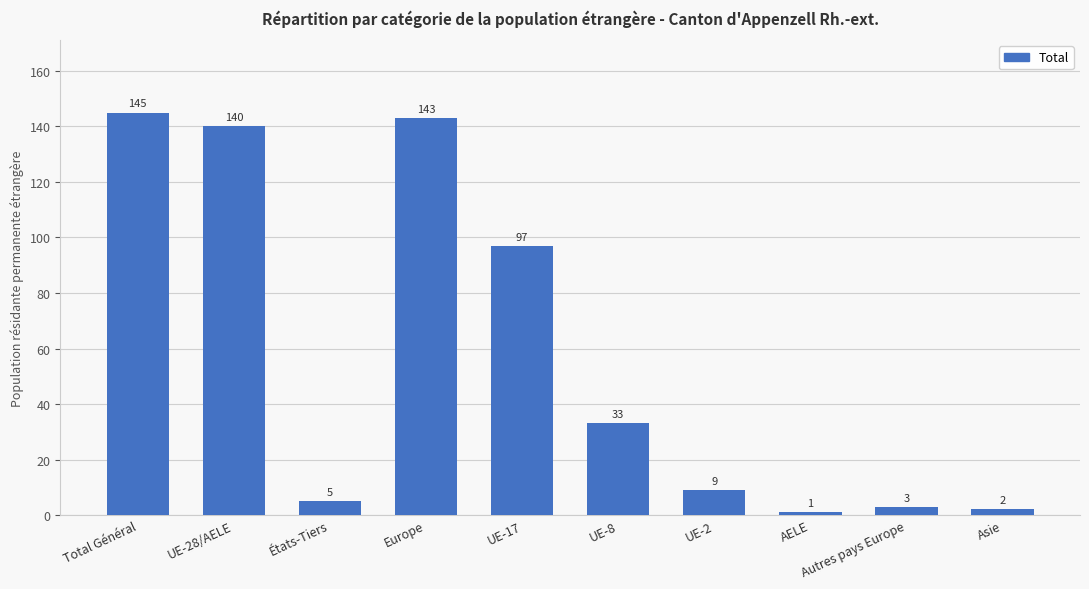

What is the average value?

58